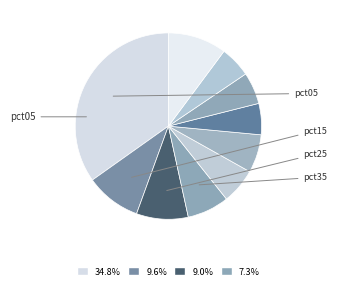

Count the number of slices in the pie.

10